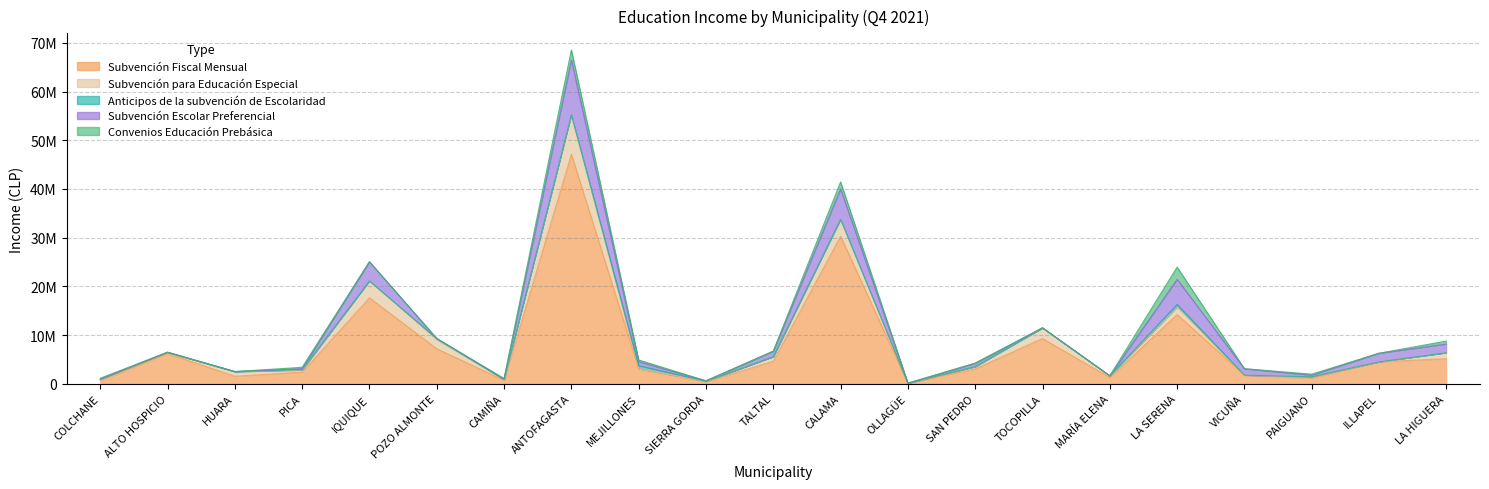

How many lines are shown in the chart?

5